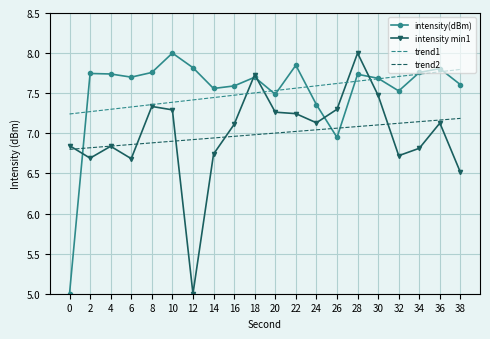

What is the difference between the second highest and minimum values in the trend2 series?

0.4